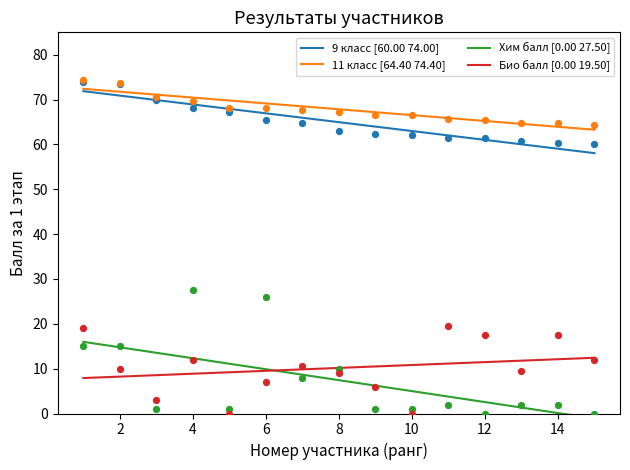

What are all the series names shown in the legend?

9 класс [60.00 74.00], 11 класс [64.40 74.40], Хим балл [0.00 27.50], Био балл [0.00 19.50]